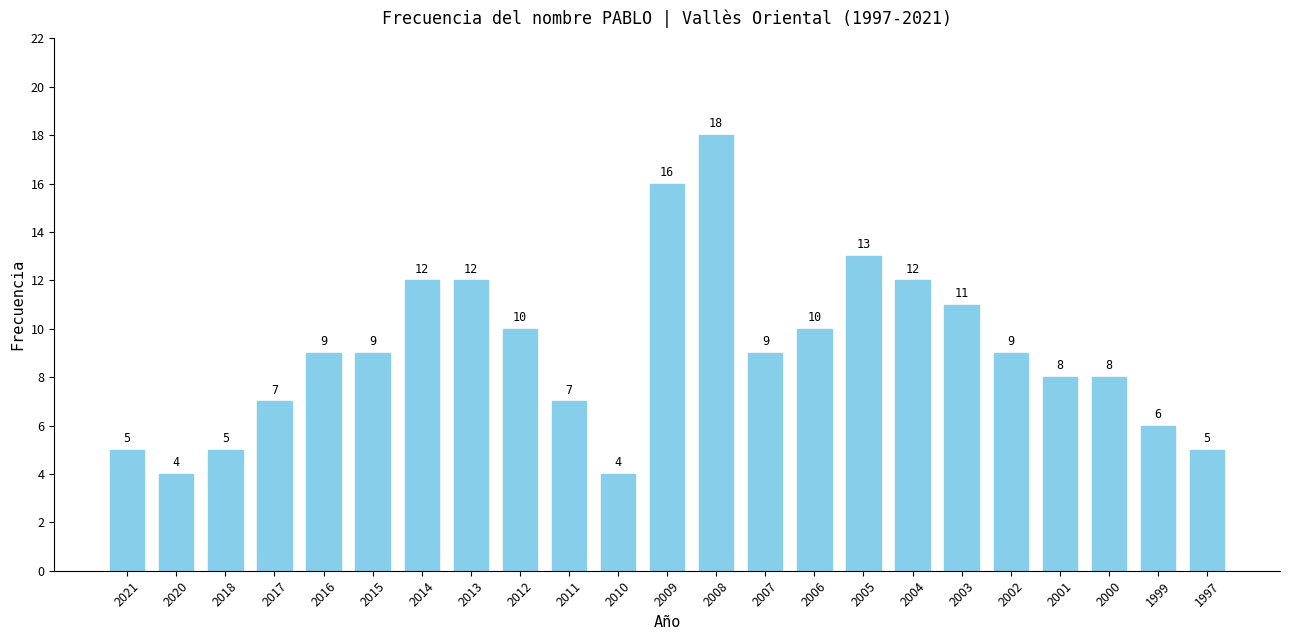

Reading left to right, what are all the values shown in this chart?

2021=5	2020=4	2018=5	2017=7	2016=9	2015=9	2014=12	2013=12	2012=10	2011=7	2010=4	2009=16	2008=18	2007=9	2006=10	2005=13	2004=12	2003=11	2002=9	2001=8	2000=8	1999=6	1997=5